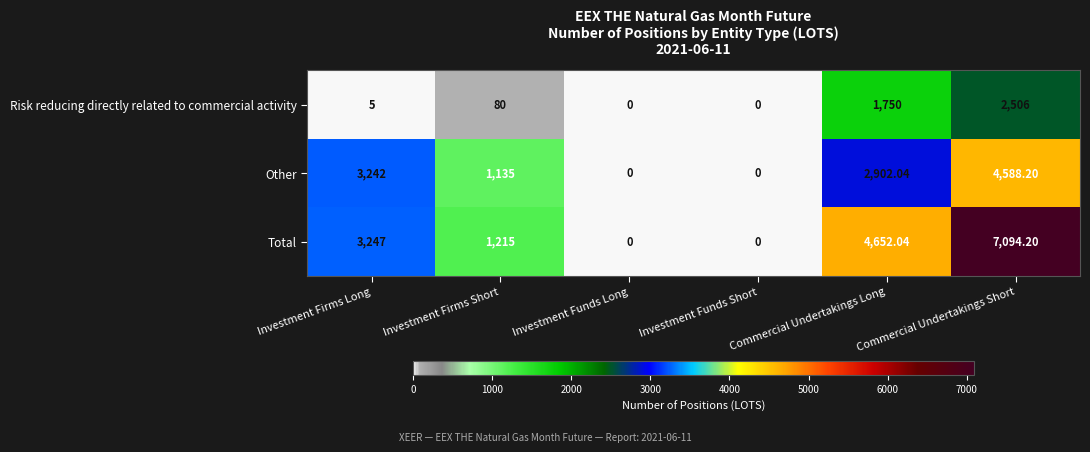

Which series has the largest range (max minus min)?

Total